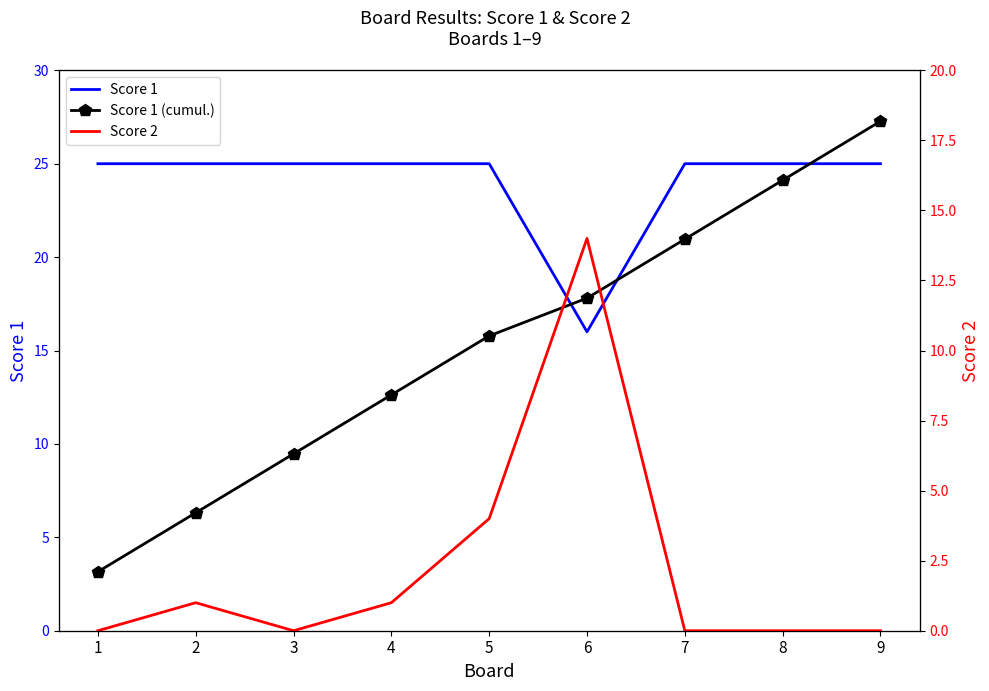

What is the value of the Score 1 point at the 1st from the left?

25.0